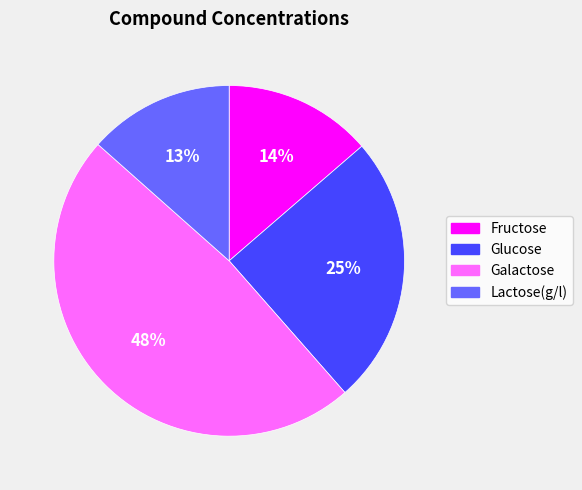

To the nearest percent, what is the average slice percentage?

25%